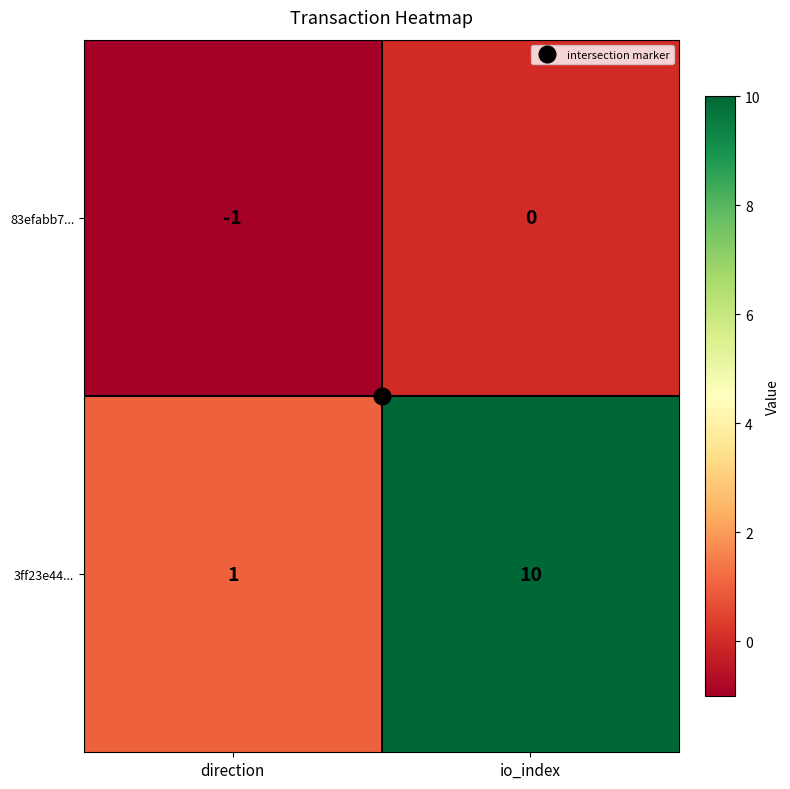

Which label corresponds to the largest value in the chart?

io_index